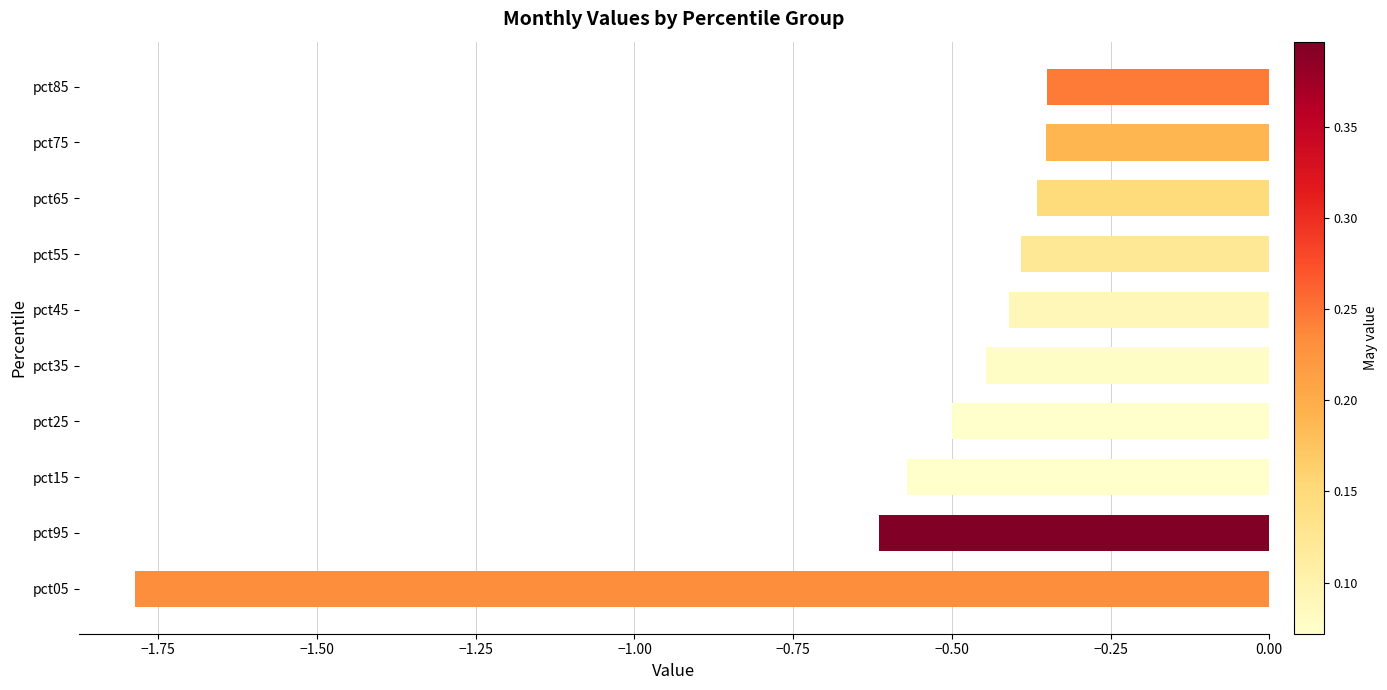

True or false: the data shows -0.4 at pct85.

True